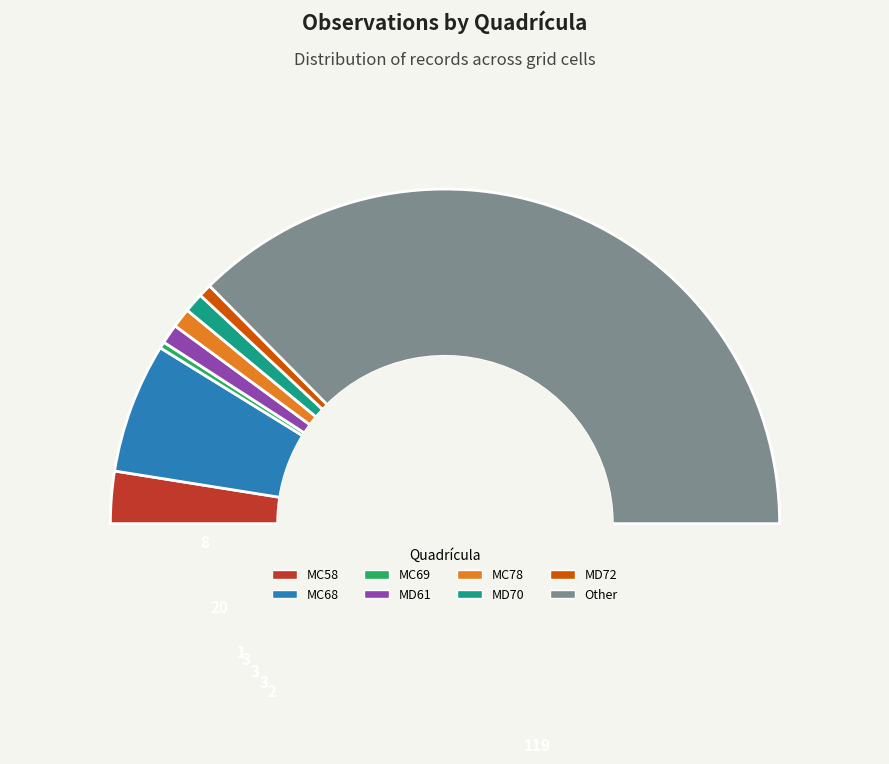

Which category has the biggest portion of the pie?

Other